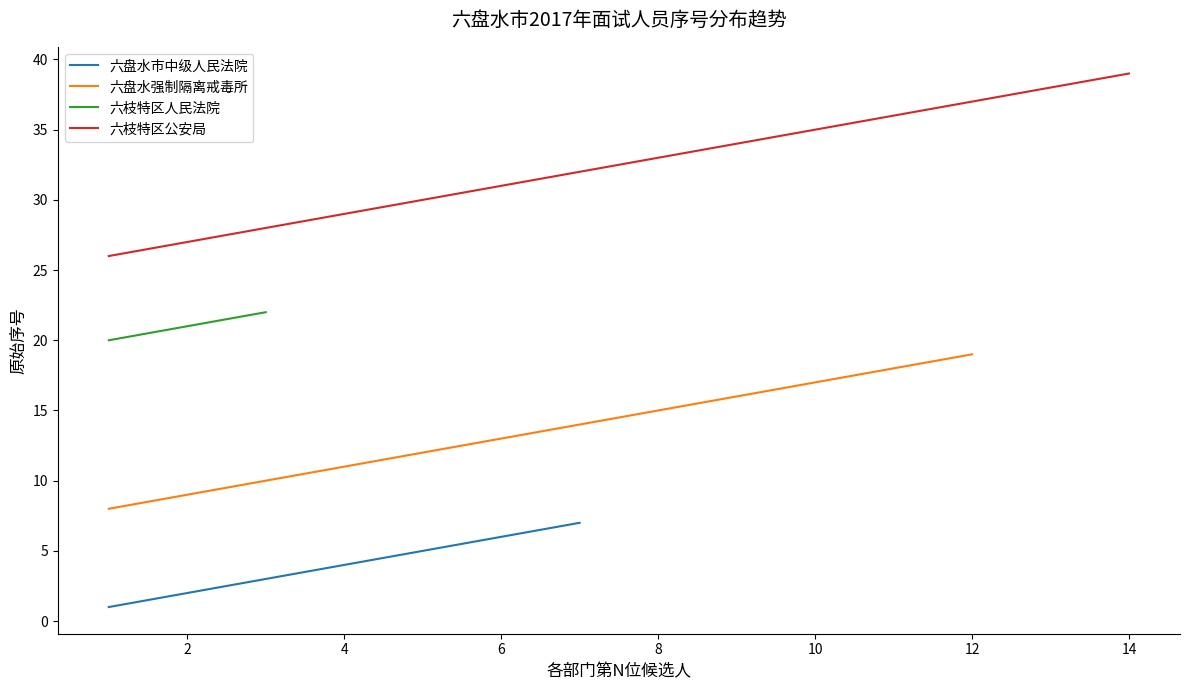

Where is 六盘水强制隔离戒毒所 nearest to the value 17?

10